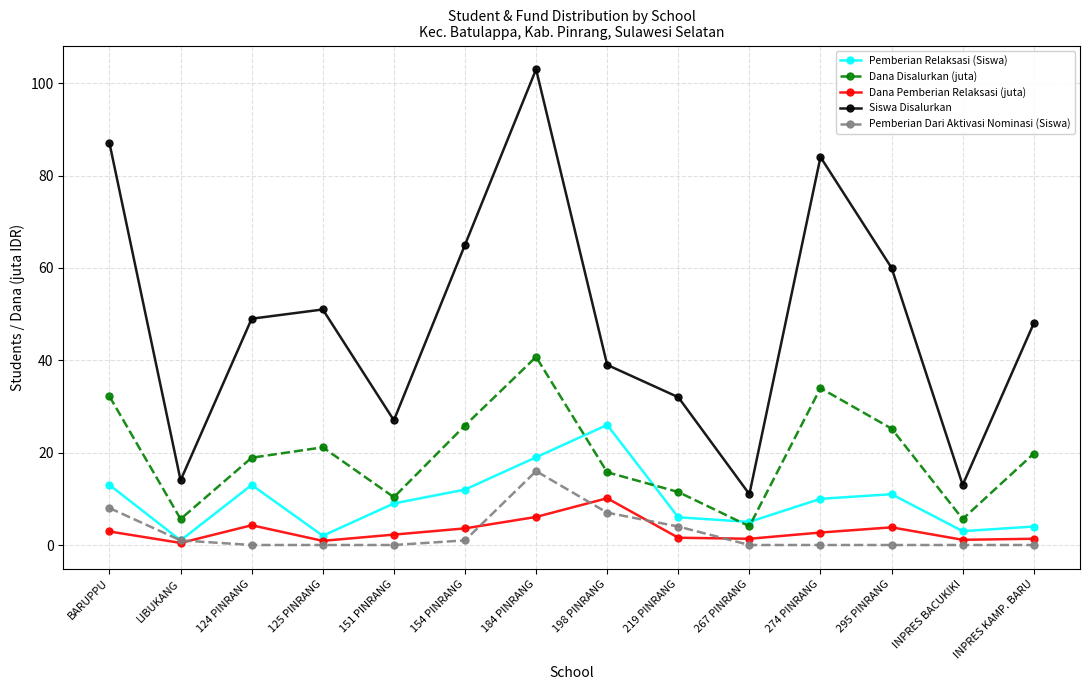

What position from the right is 125 PINRANG?

11